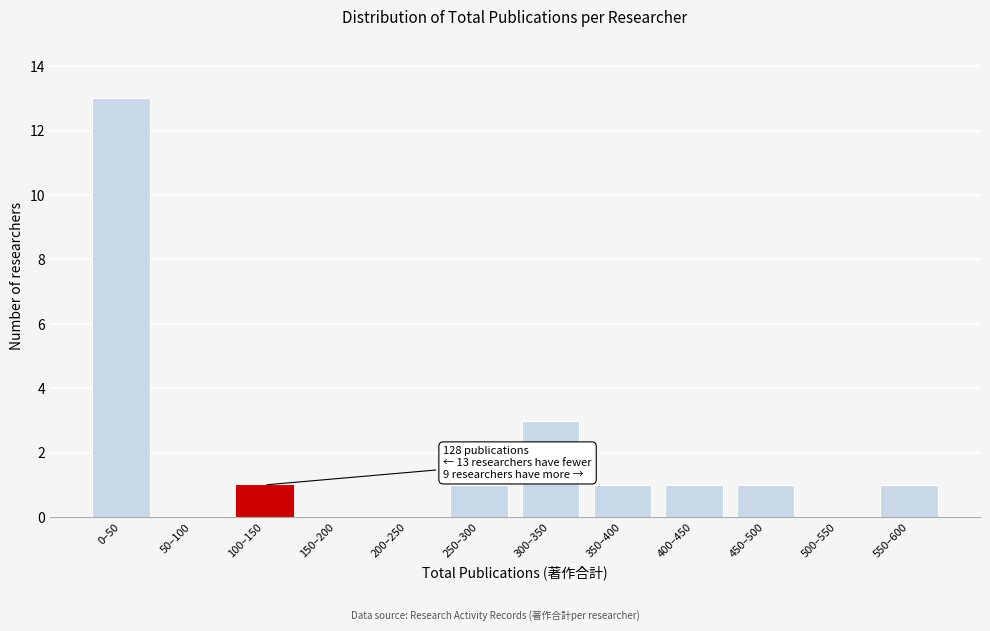

Reading left to right, transcribe all the data shown in this chart.

0–50=13	50–100=0	100–150=1	150–200=0	200–250=0	250–300=1	300–350=3	350–400=1	400–450=1	450–500=1	500–550=0	550–600=1